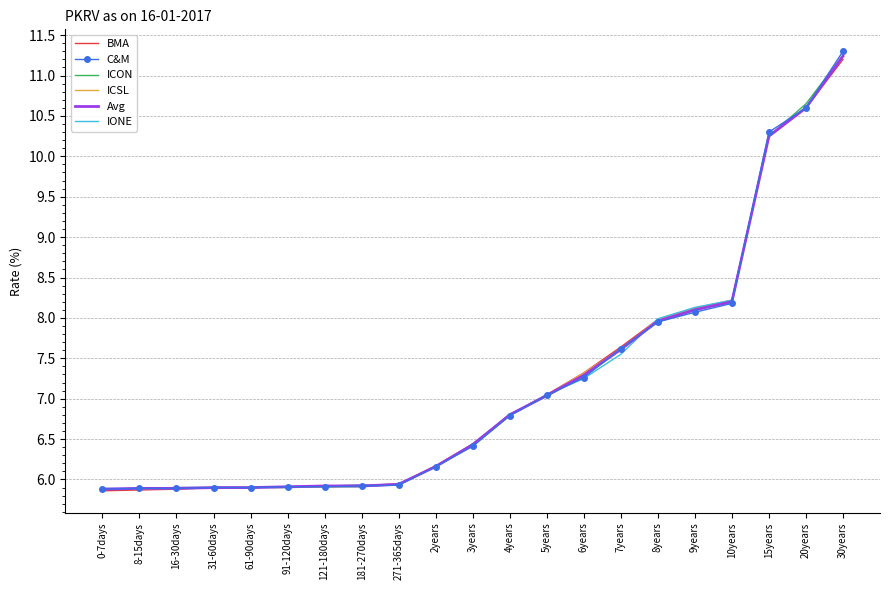

Is the value of C&M at 2years greater than the value of IONE at 10years?

No